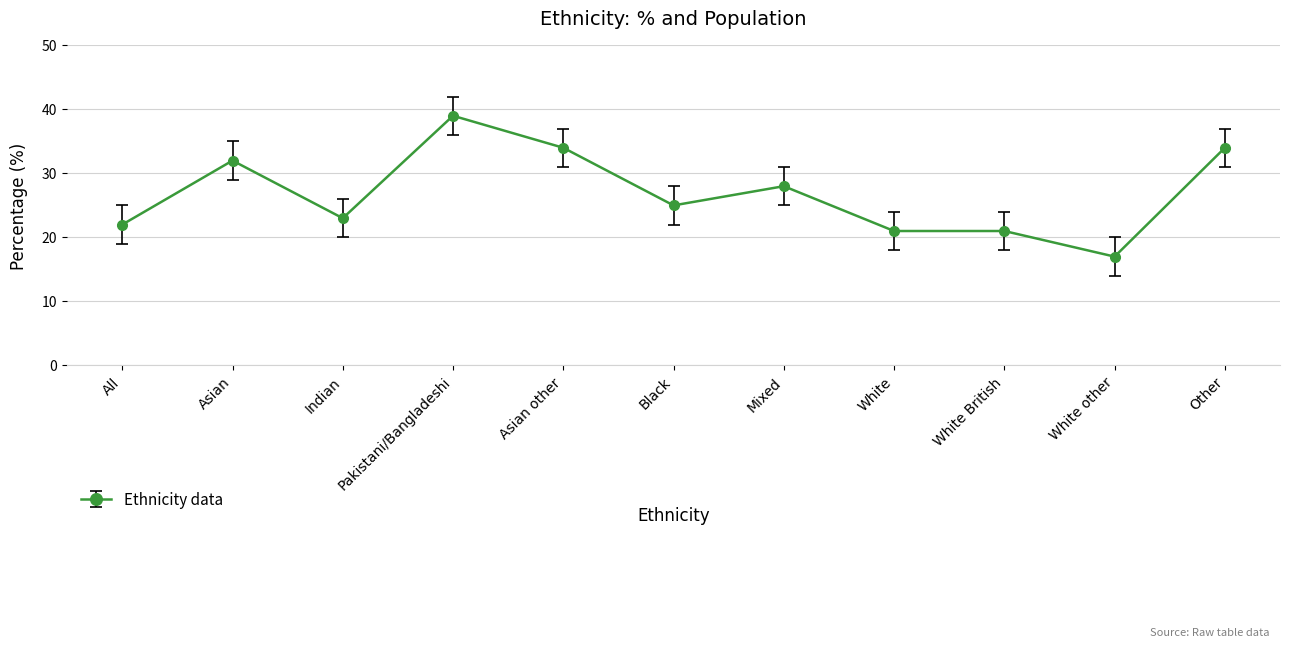

At which label does the data first exceed 25?

Asian